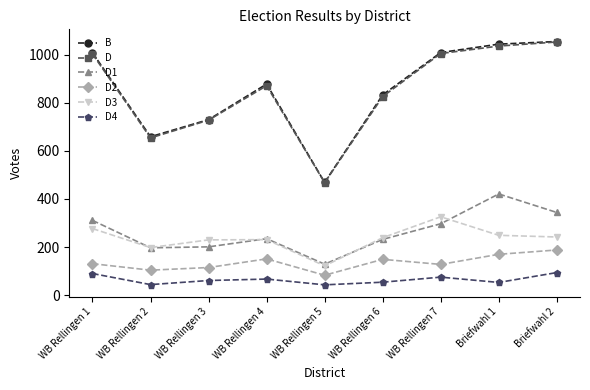

The value of D3 at WB Rellingen 3 is 230. True or false?

True